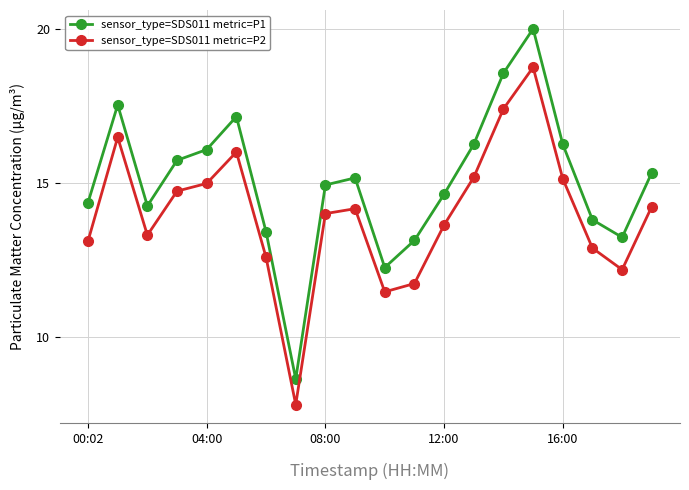

How many data points does each series have?

20